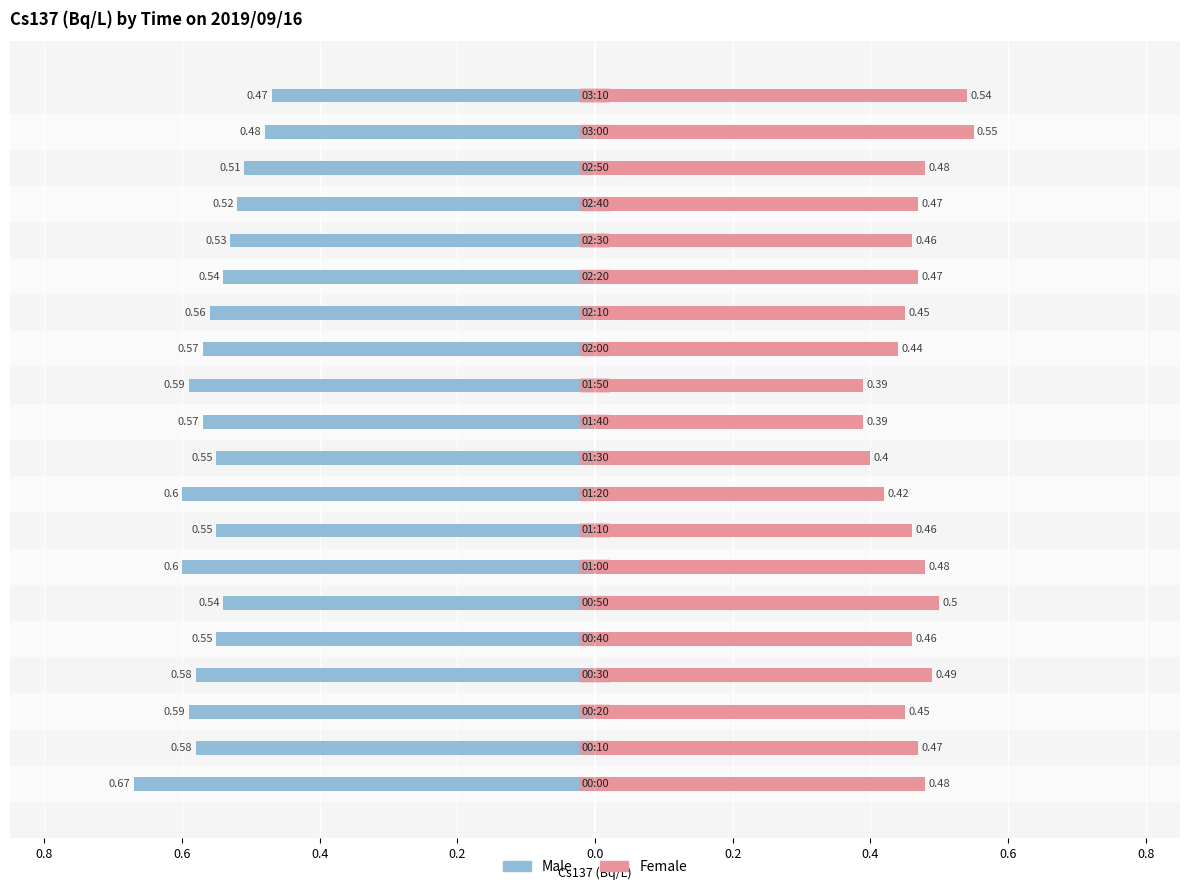

Which series has the largest range (max minus min)?

Male